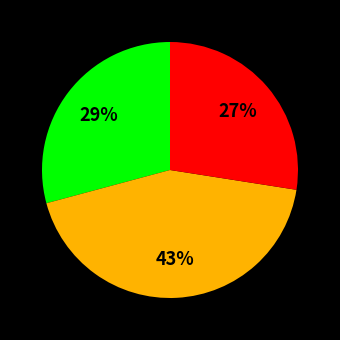

To the nearest percent, what is the difference between the largest and smallest slice percentages?

16%